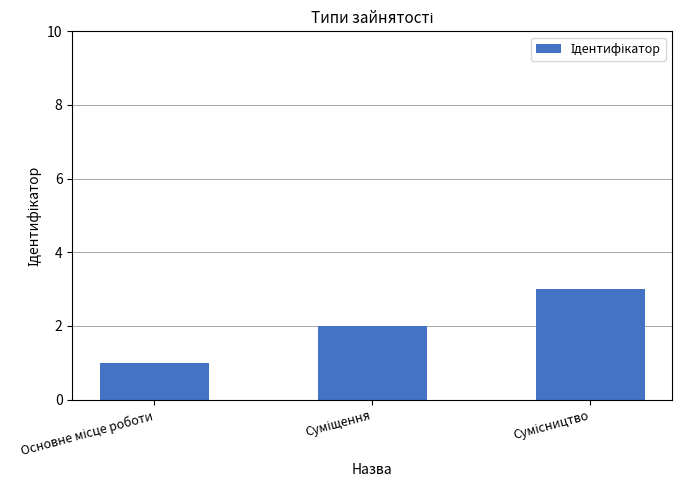

What is the sum of all values?

6